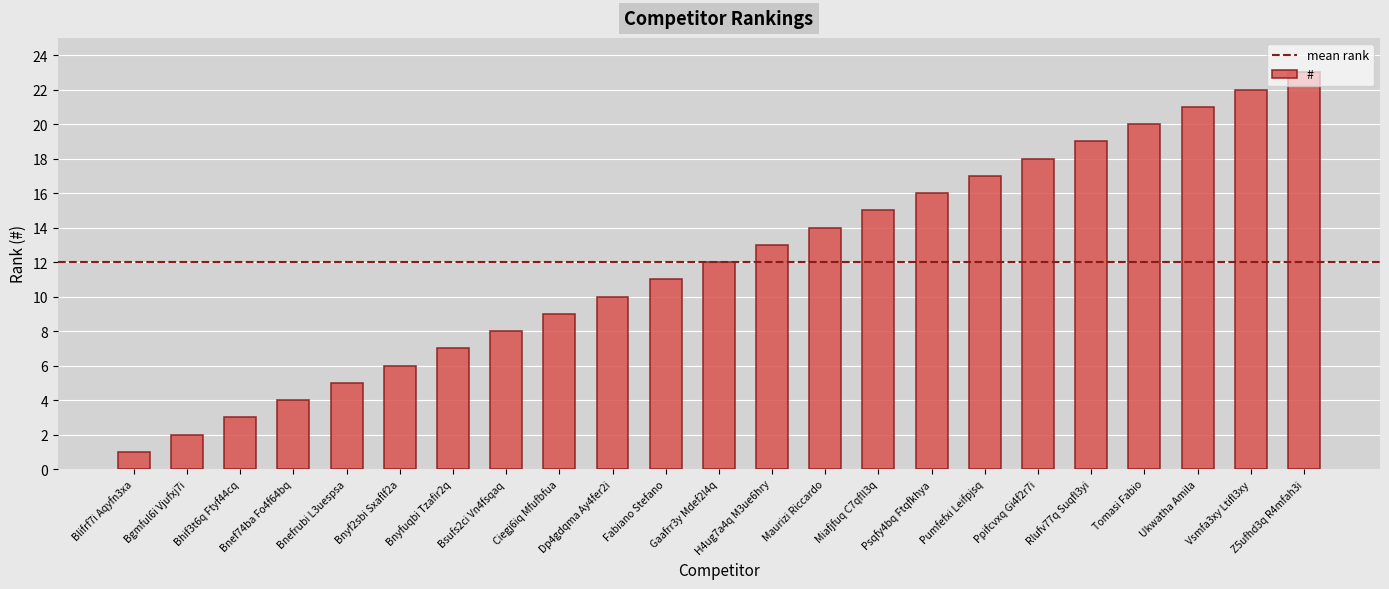

What is the value of the 7th bar from the left?

7